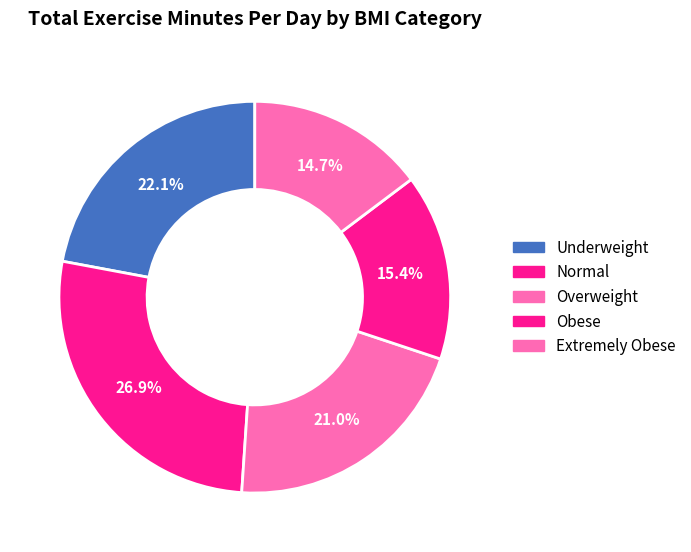

How much of the chart is everything except Underweight?

77.9%